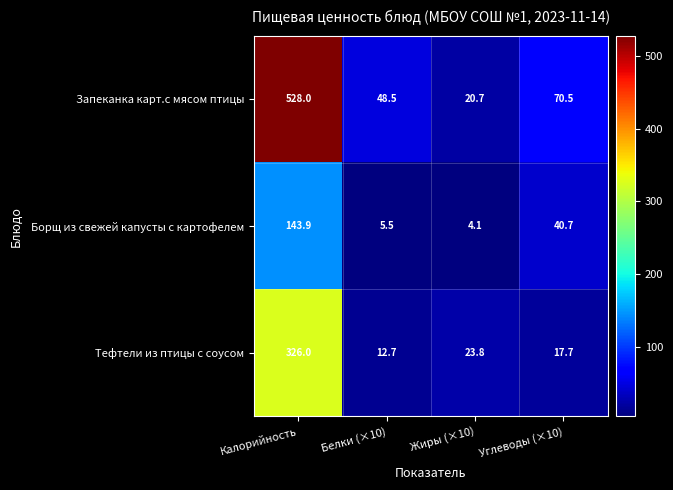

Is it true that Борщ из свежей капусты с картофелем equals 4.1 at Жиры (×10)?

True